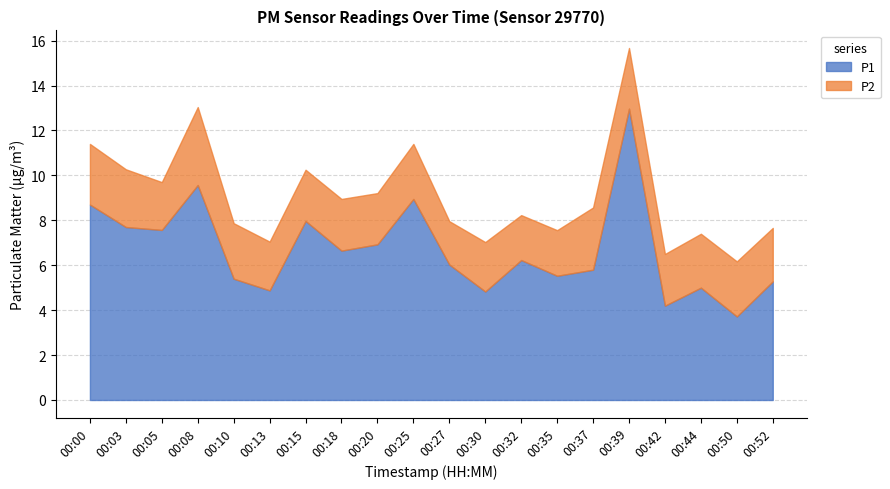

The P2 series shows 3.8 at 00:20. True or false?

False